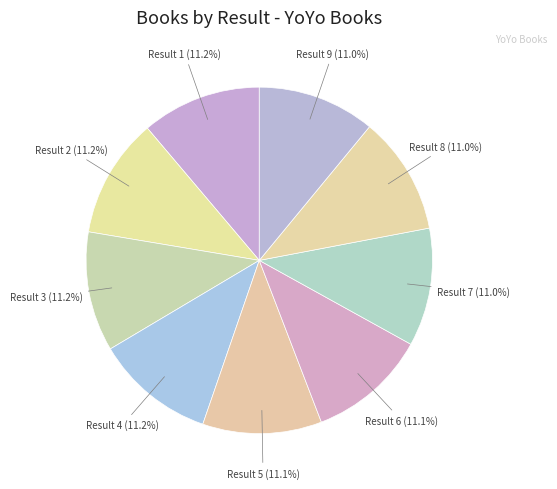

How many slices are in this pie chart?

9